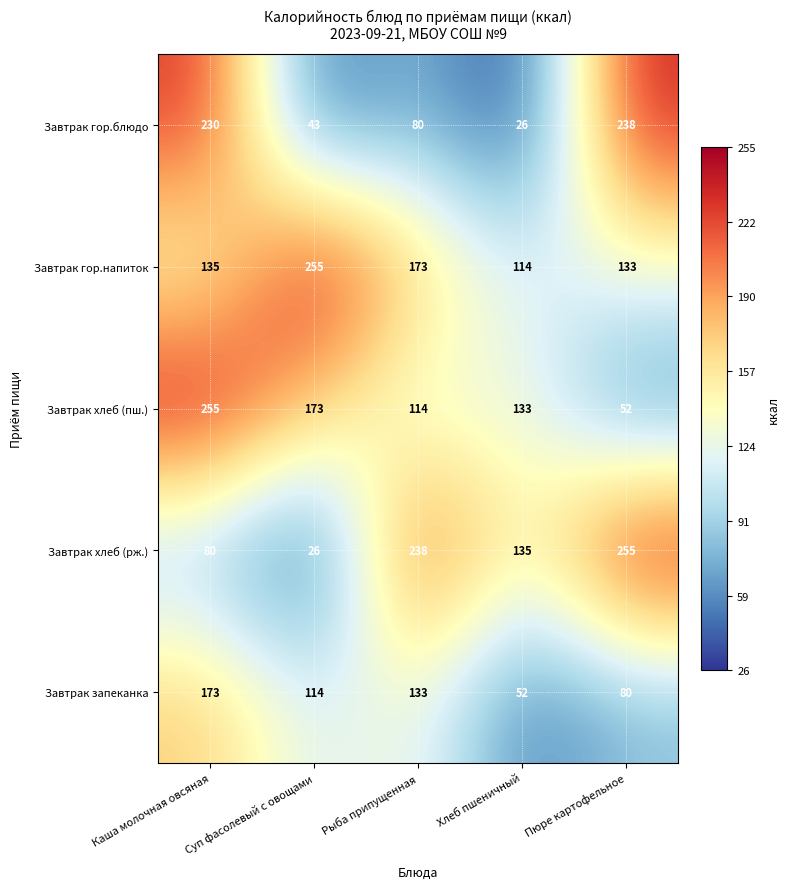

Count the number of data series in this chart.

5